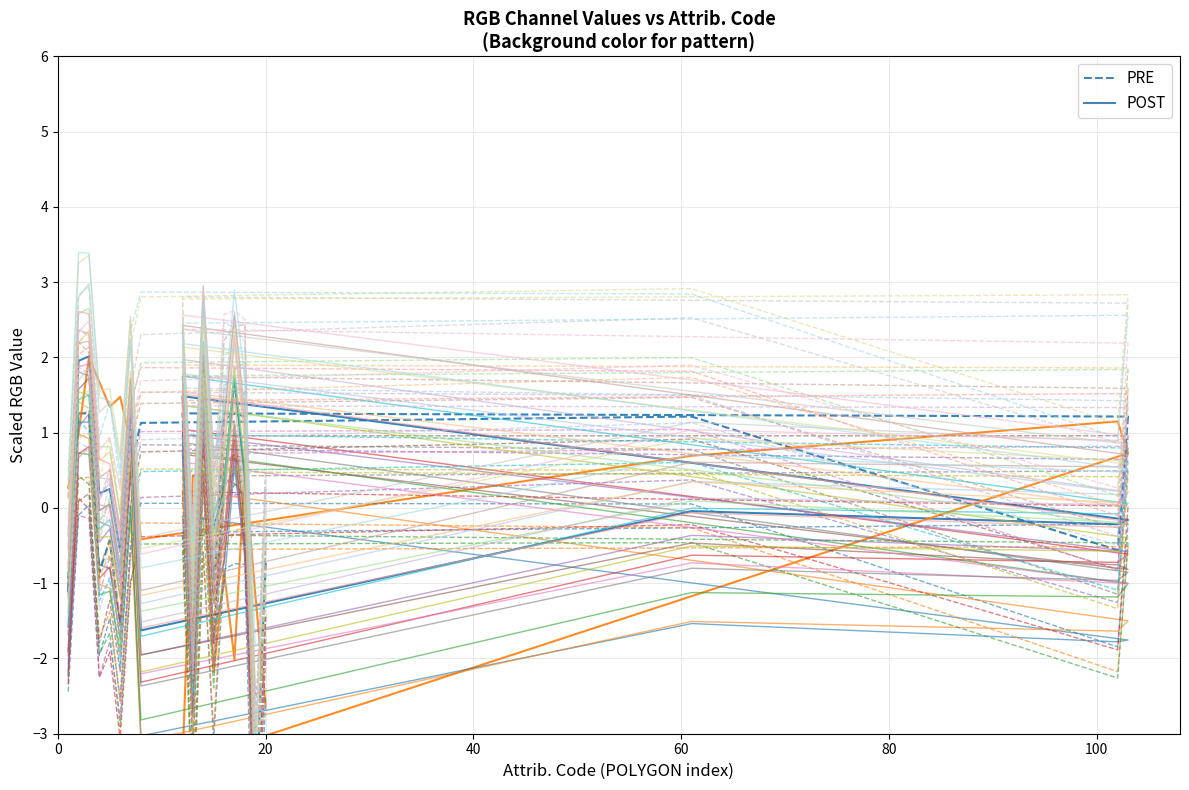

At which label does POST first exceed -1?

20